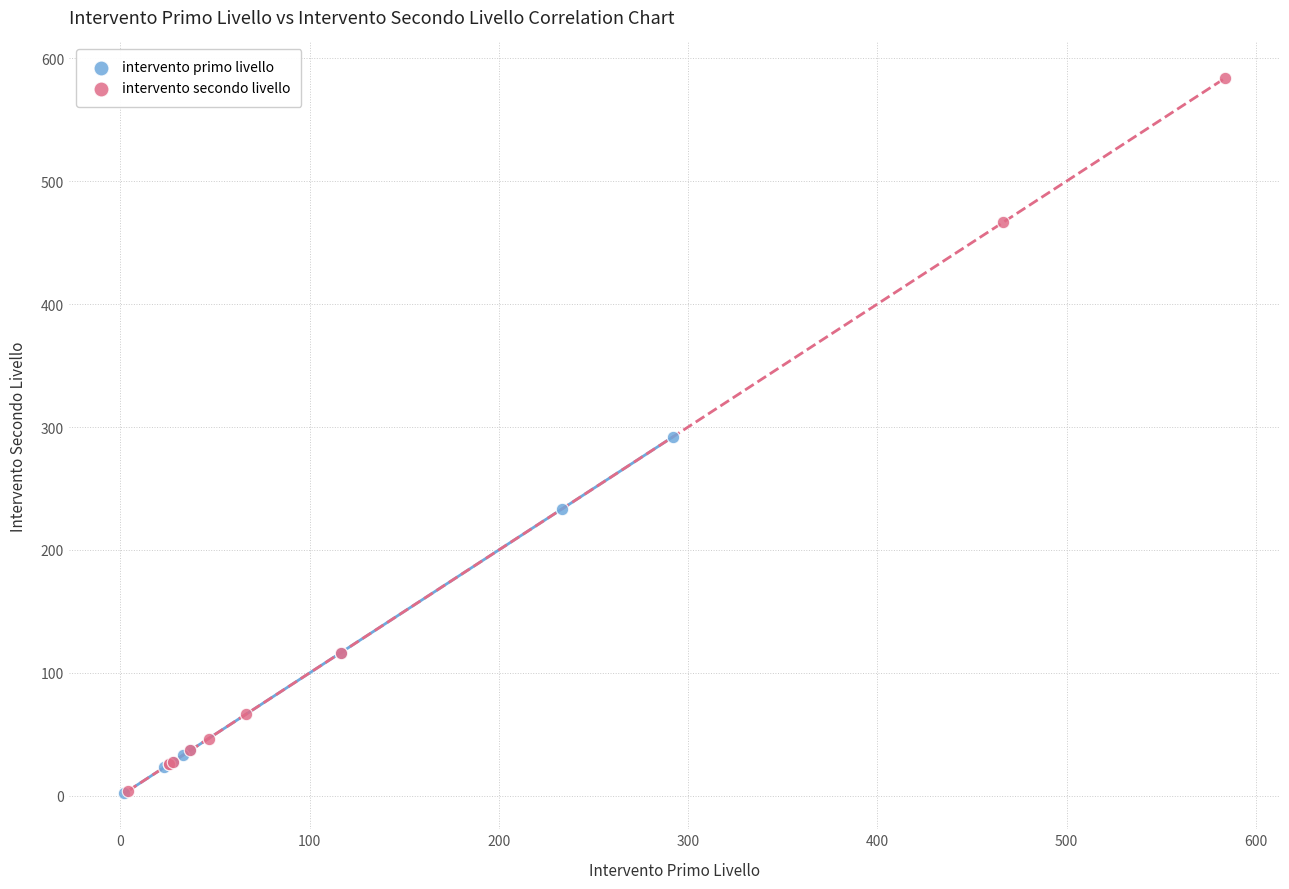

Which series has the largest Y range (max minus min)?

intervento secondo livello